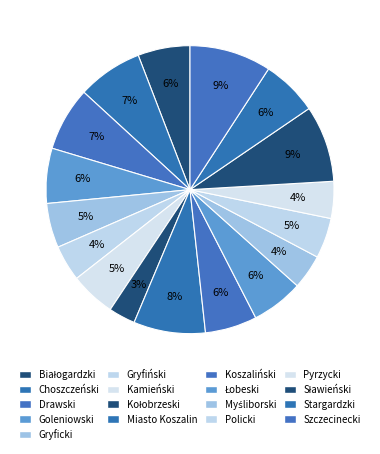

Is it true that Miasto Koszalin is 1% of the pie?

False